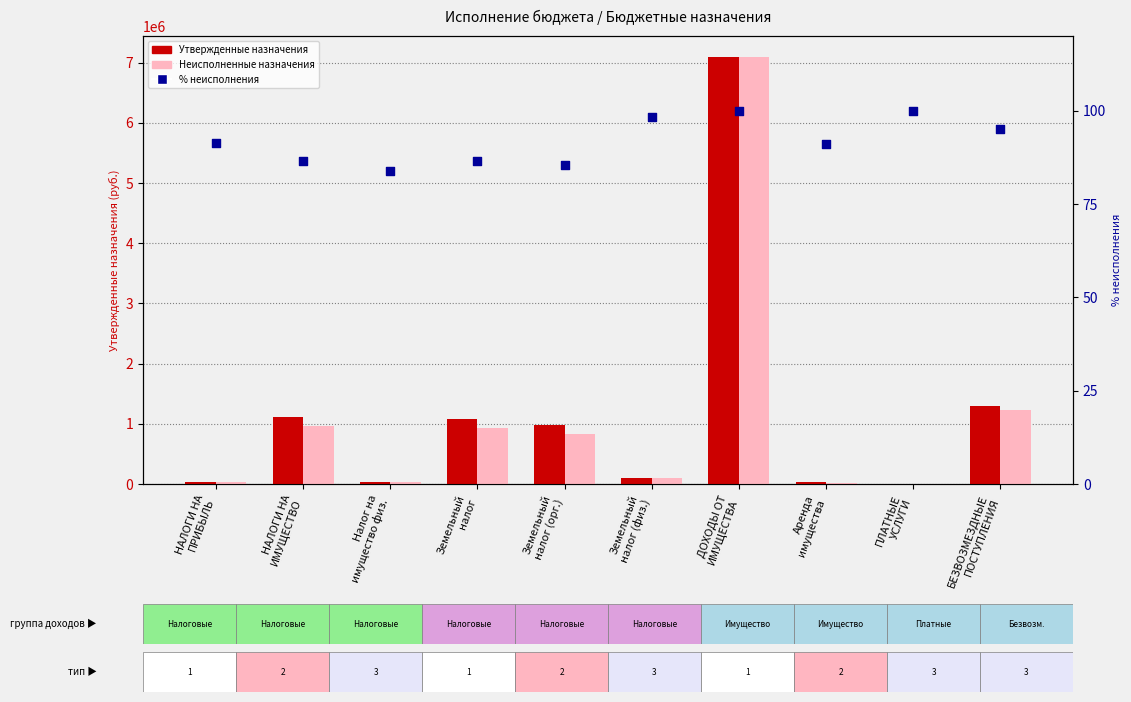

Which series contains the highest Y value?

Утвержденные бюджетные назначения